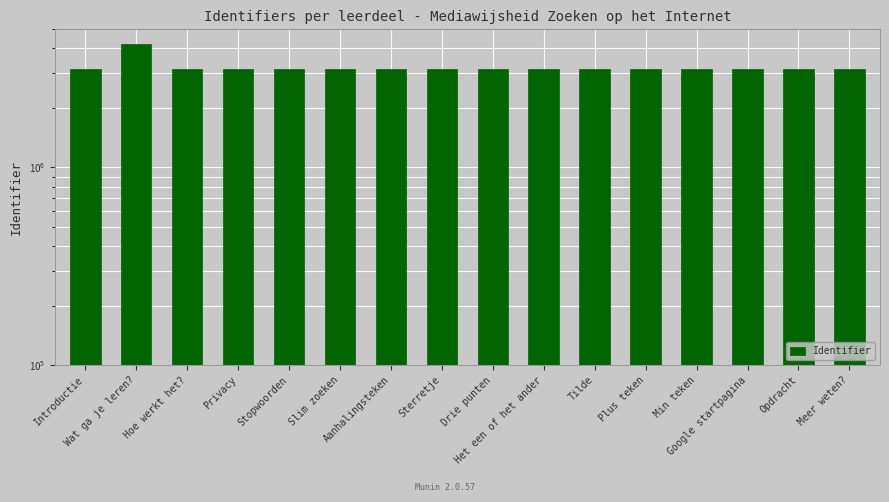

How many values are below 3136001?

8